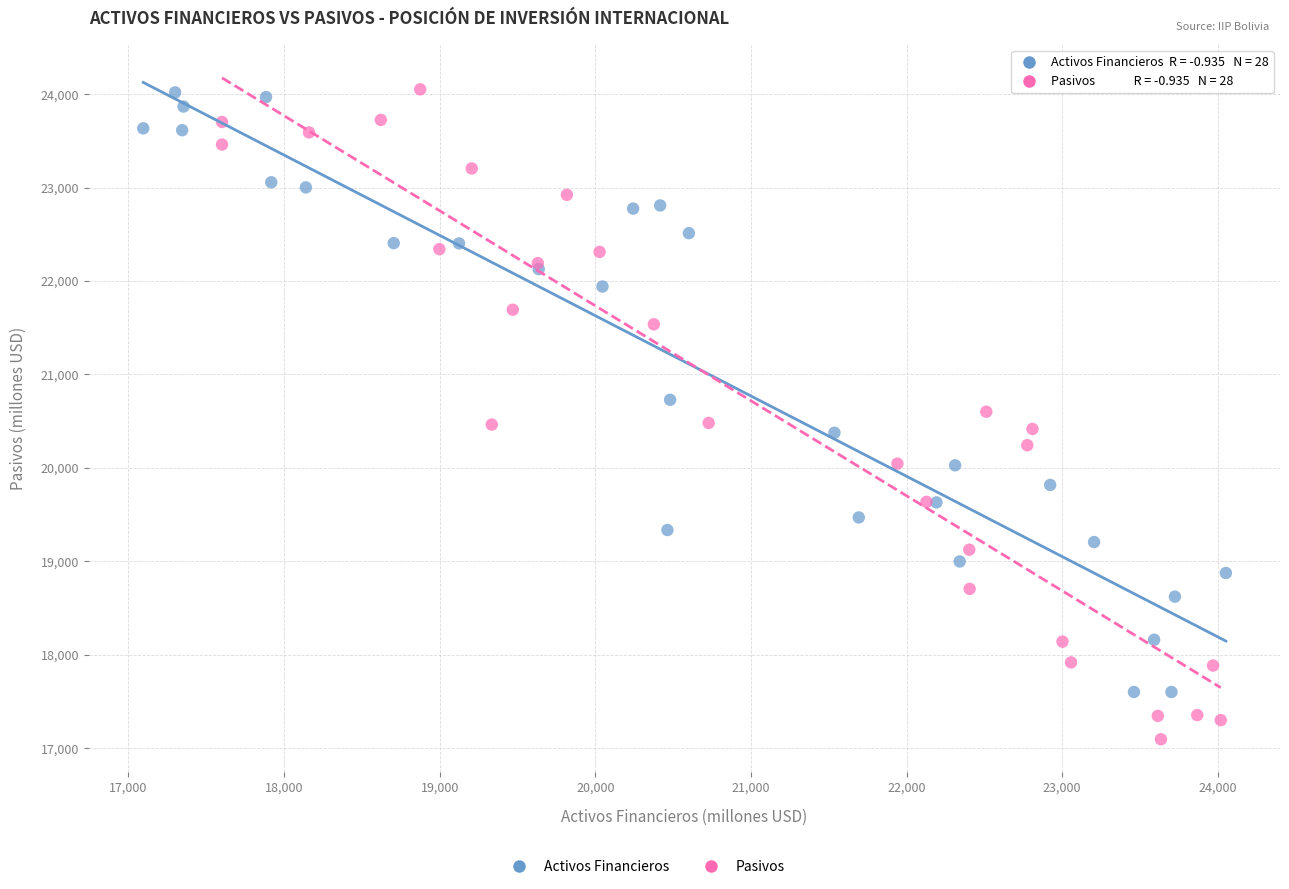

Which series reaches the minimum Y coordinate?

Pasivos